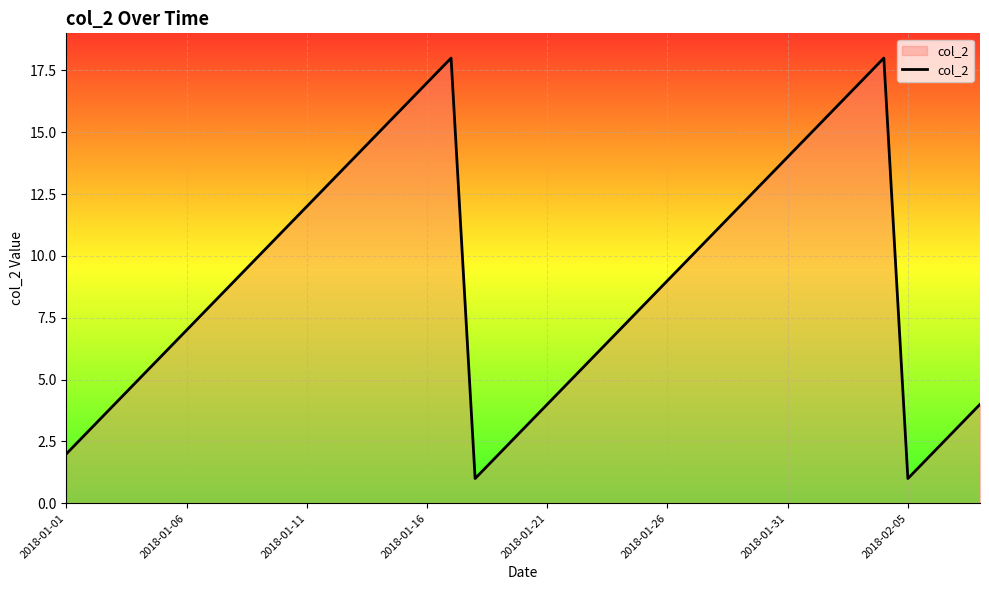

The value at 13 is 26. True or false?

False